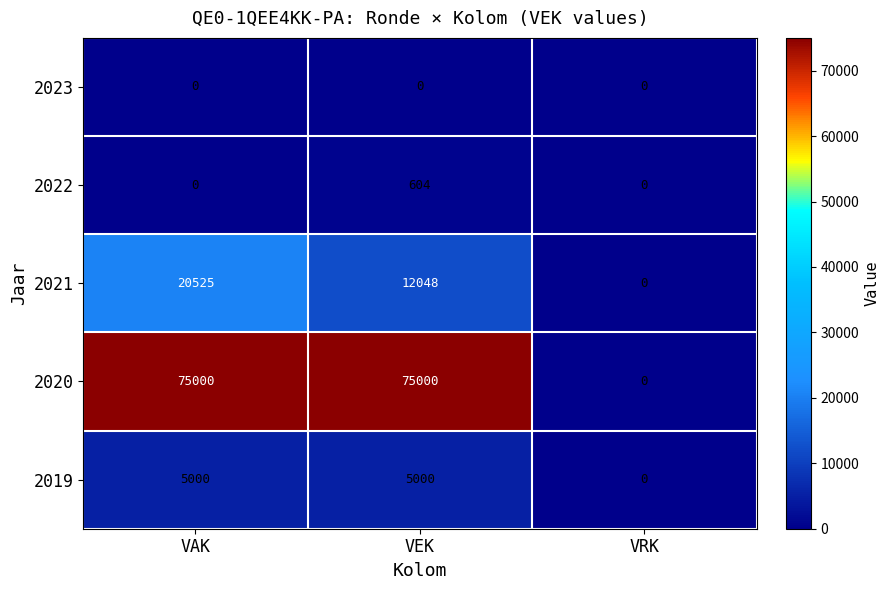

How many data points does each series have?

3